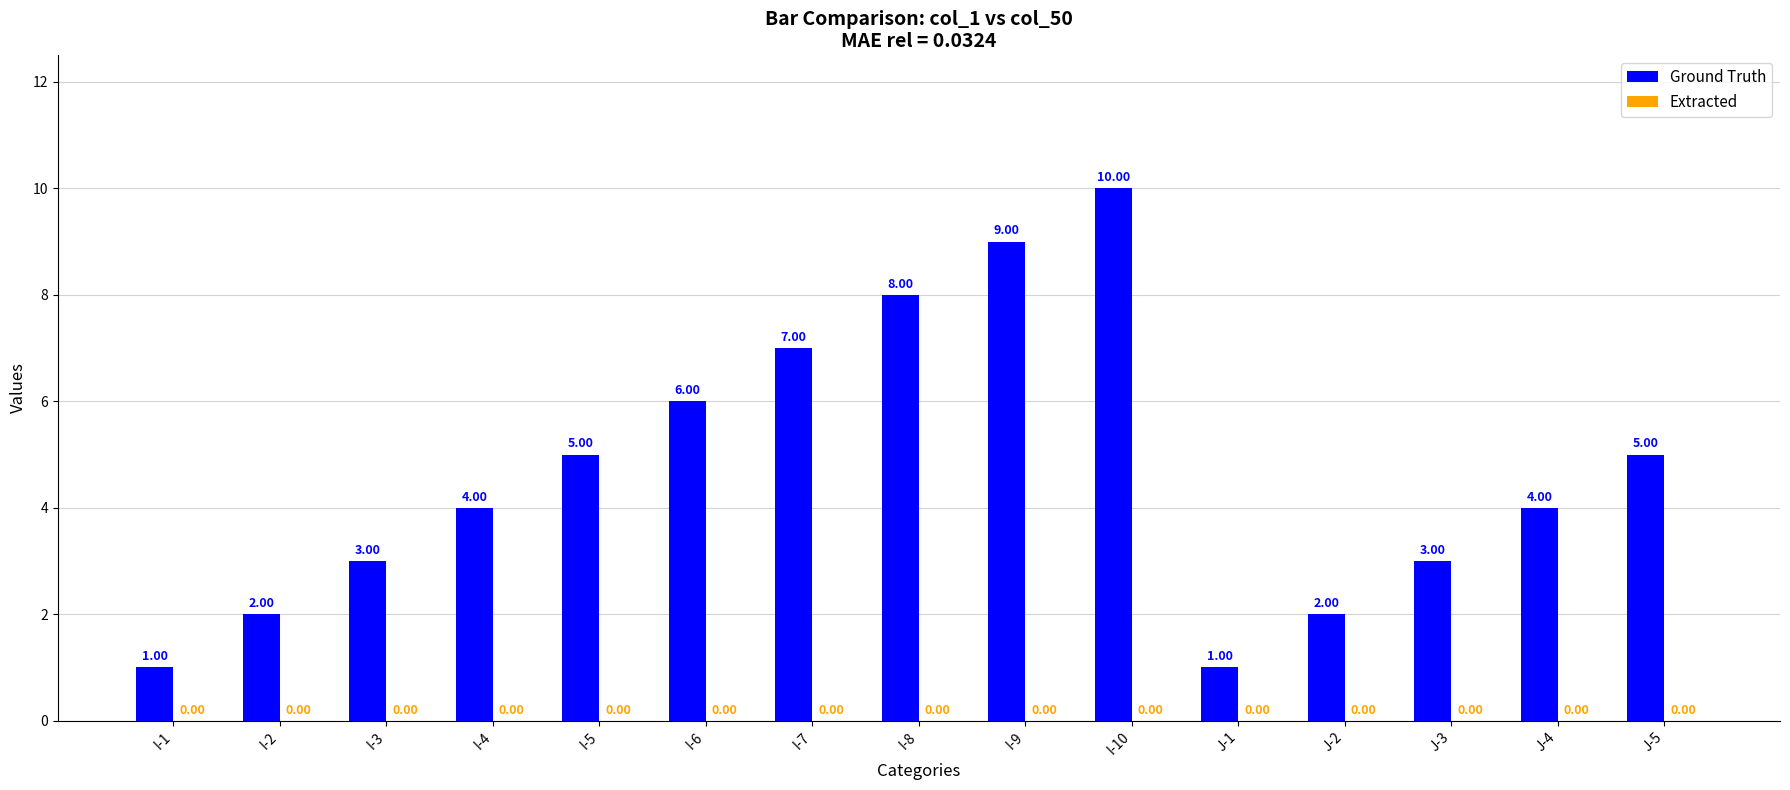

Between I-2 and J-4, which is larger?

J-4